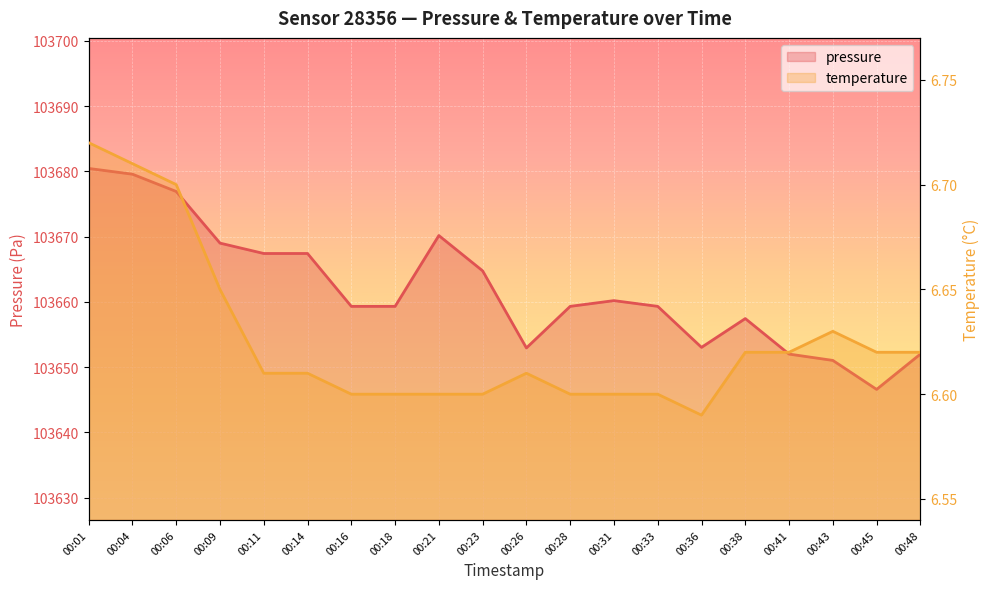

What is the smallest value displayed?

6.6